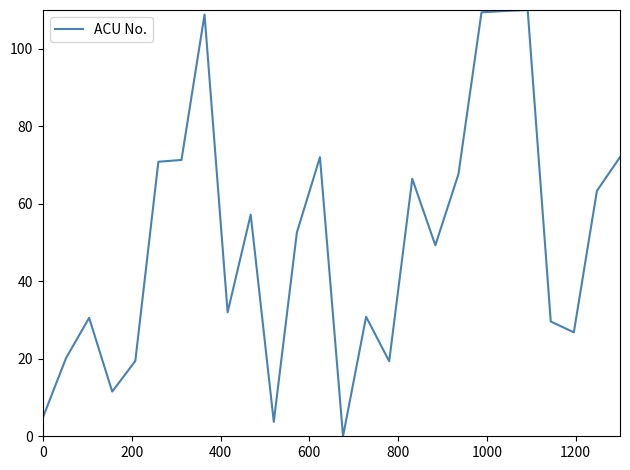

What is the difference between the maximum and minimum values?

110.0